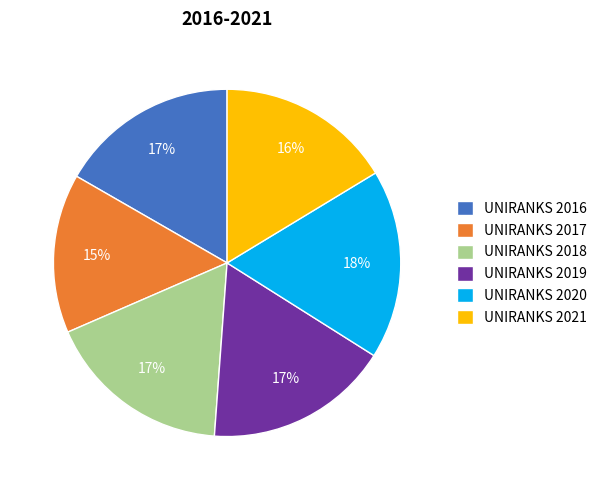

Is the sum of UNIRANKS 2019 and UNIRANKS 2018 greater than half?

No